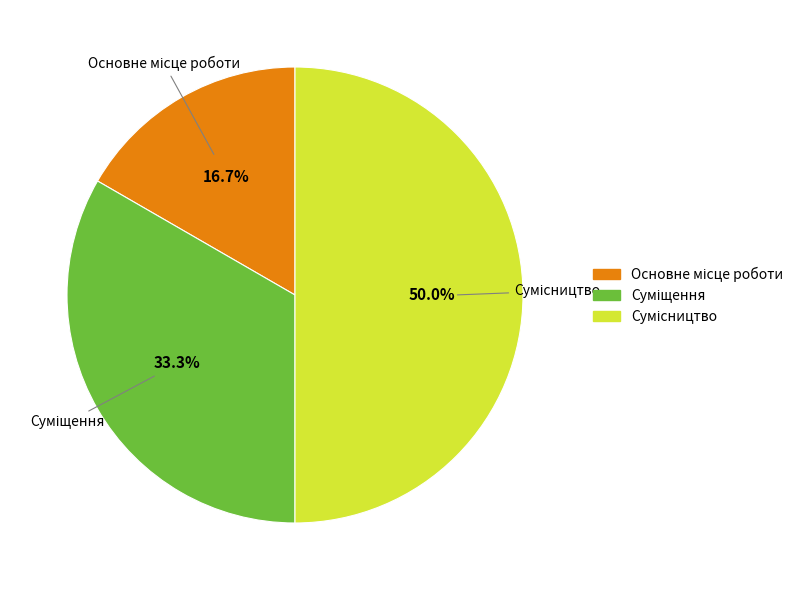

Which has a higher value, Суміщення or Основне місце роботи?

Суміщення